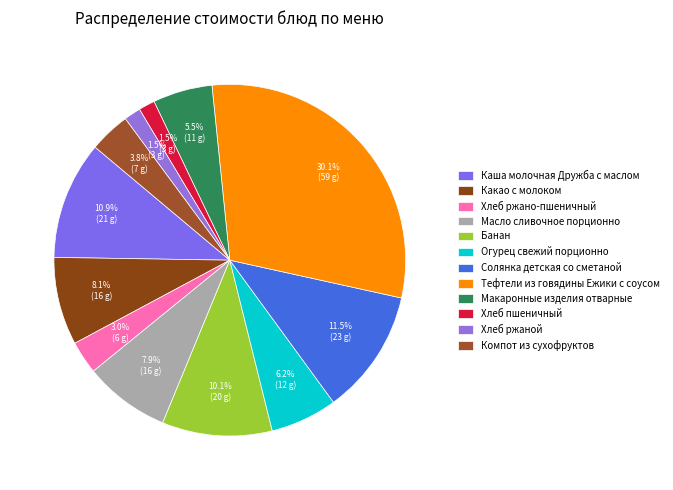

What is the change in value from Какао с молоком to Тефтели из говядины Ежики с соусом?

+43.4